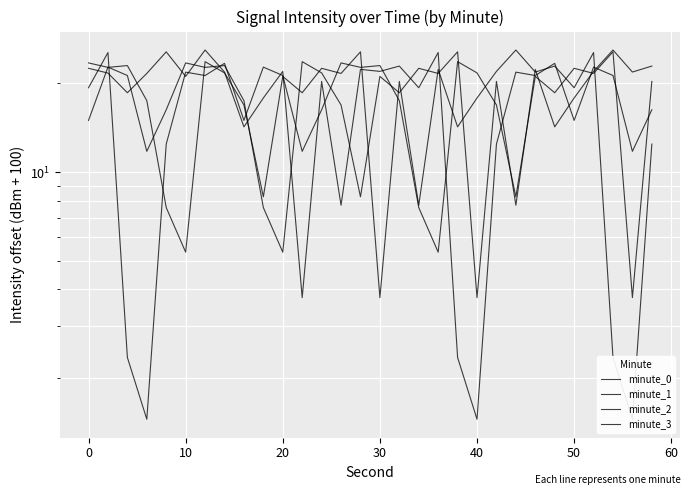

What are all the series names shown in the legend?

minute_0, minute_1, minute_2, minute_3